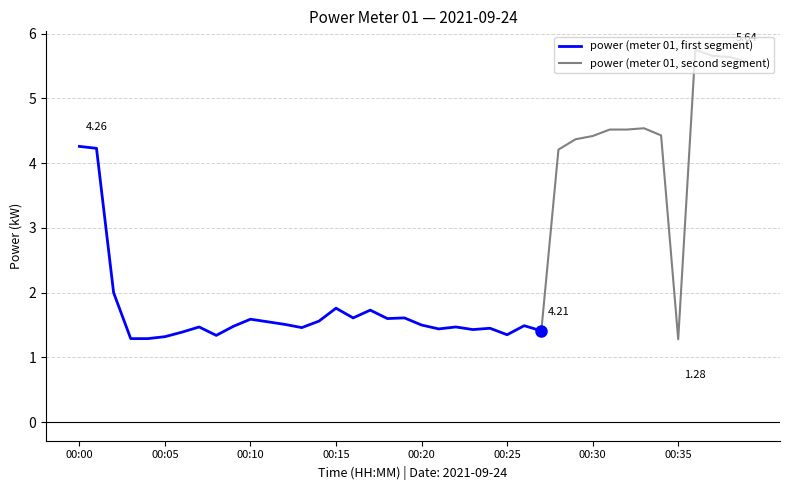

Approximately how many times larger is the value at 00:16 compared to 00:14?

1.0